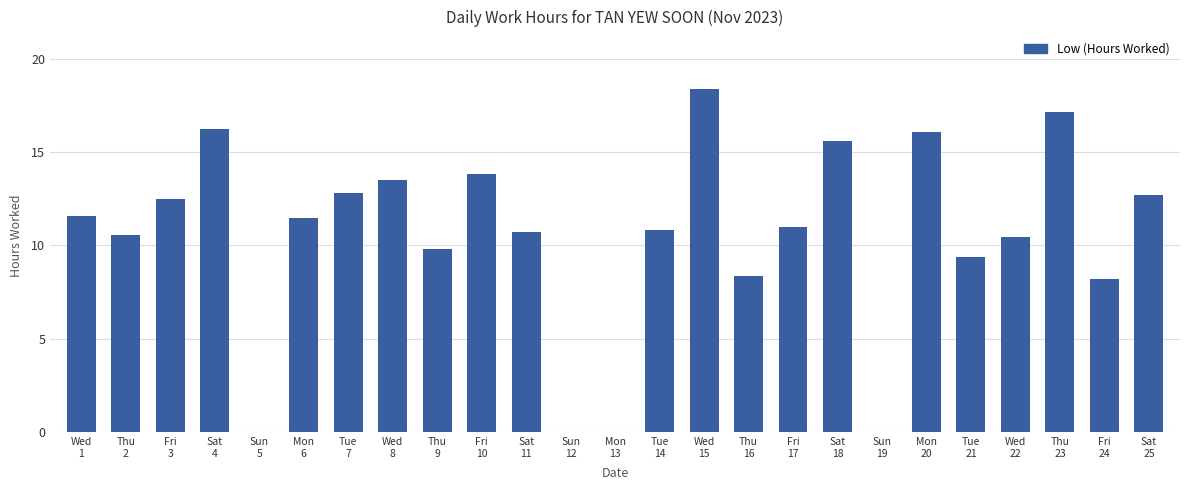

What is the greatest value displayed?

18.4